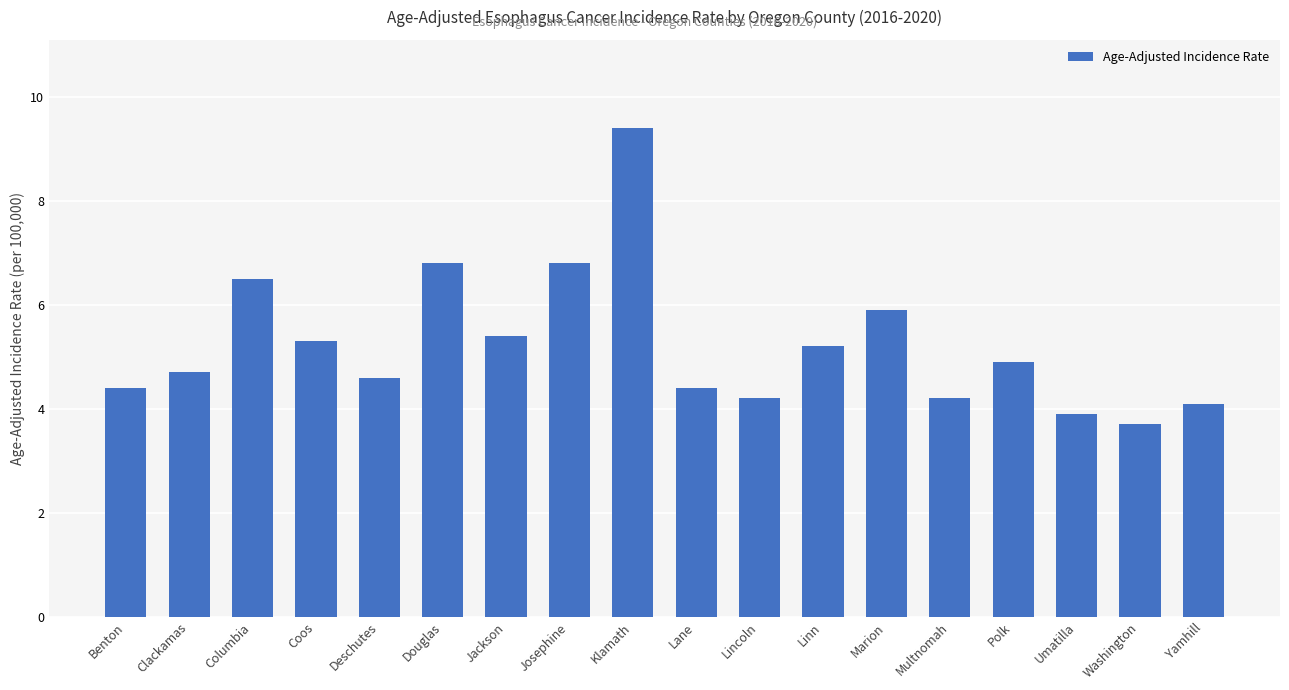

What is the label of the 12th bar from the right?

Jackson